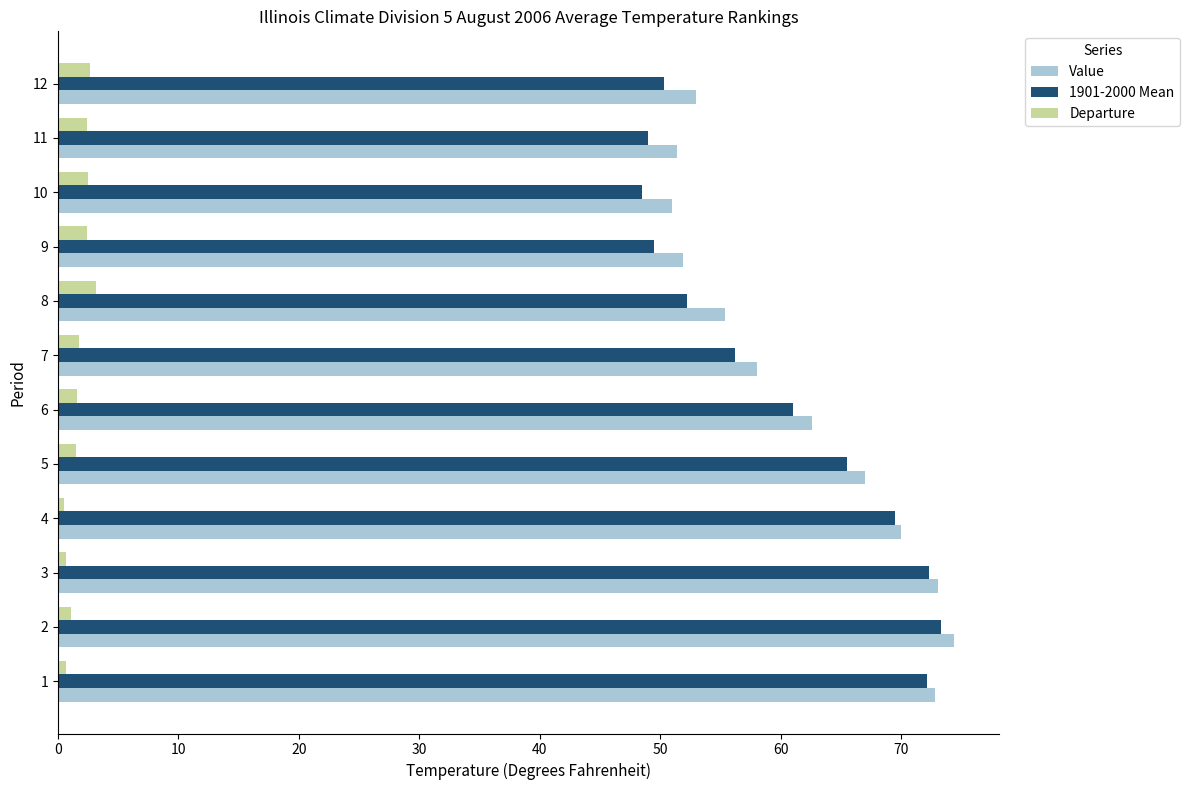

Count the number of data series in this chart.

3